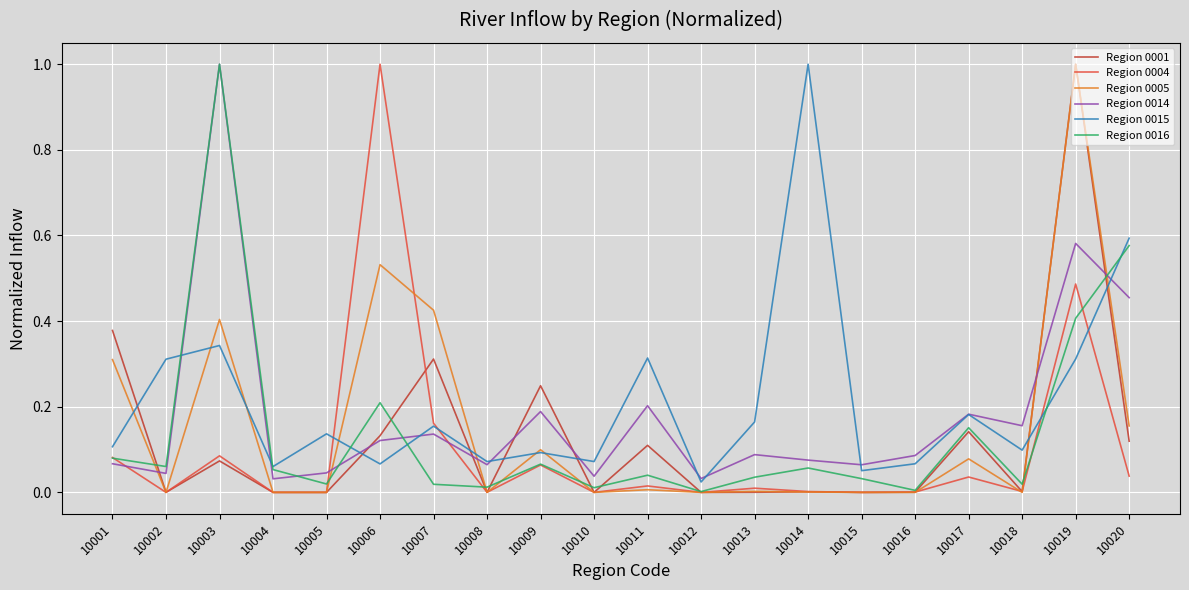

Is the value of Region 0016 at 10004 greater than the value of Region 0015 at 10002?

No